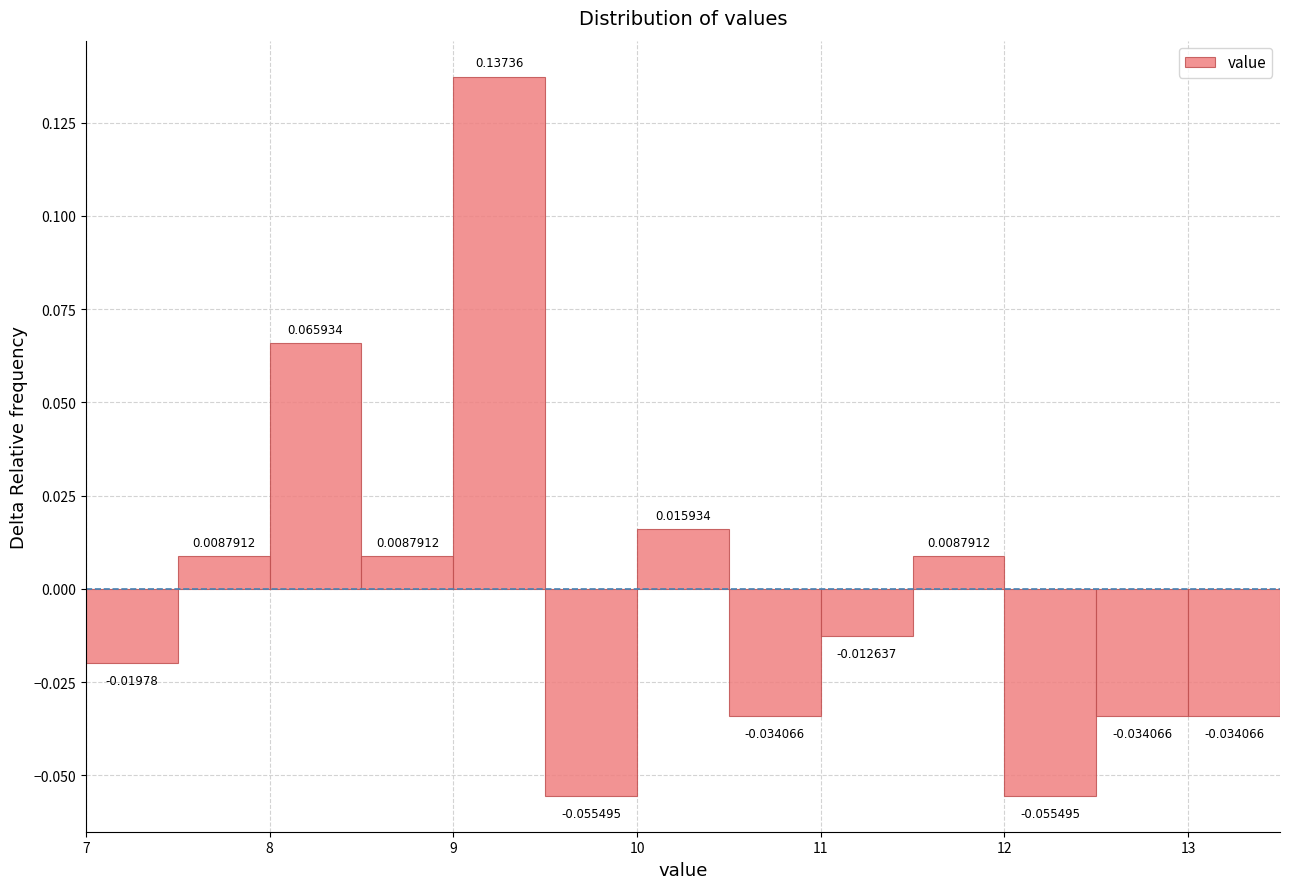

Reading left to right, list every bar in this chart as the range it spans on the x-axis followed by its height.

7.0 to 7.5: -0.0197802
7.5 to 8.0: 0.0087912
8.0 to 8.5: 0.0659341
8.5 to 9.0: 0.0087912
9.0 to 9.5: 0.1373626
9.5 to 10.0: -0.0554945
10.0 to 10.5: 0.0159341
10.5 to 11.0: -0.0340659
11.0 to 11.5: -0.0126374
11.5 to 12.0: 0.0087912
12.0 to 12.5: -0.0554945
12.5 to 13.0: -0.0340659
13.0 to 13.5: -0.0340659